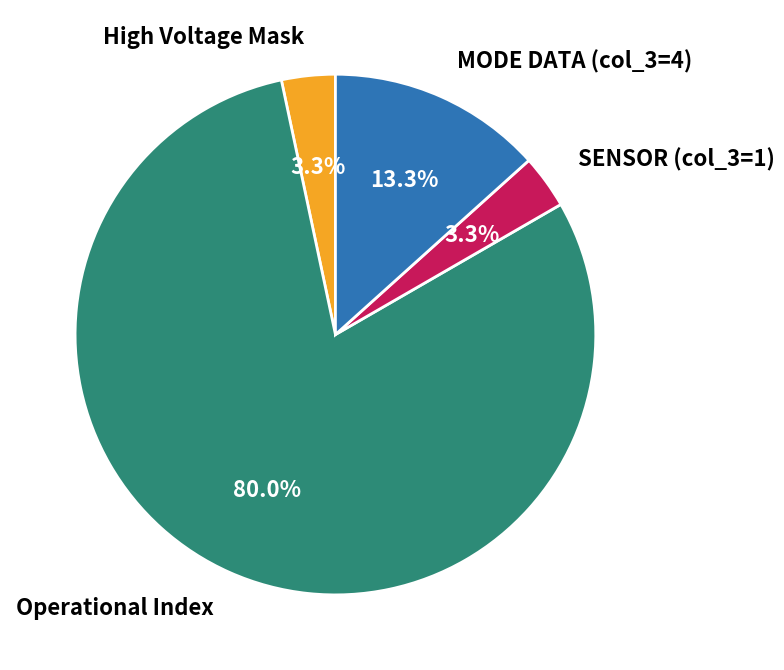

Between High Voltage Mask and Operational Index, which is larger?

Operational Index